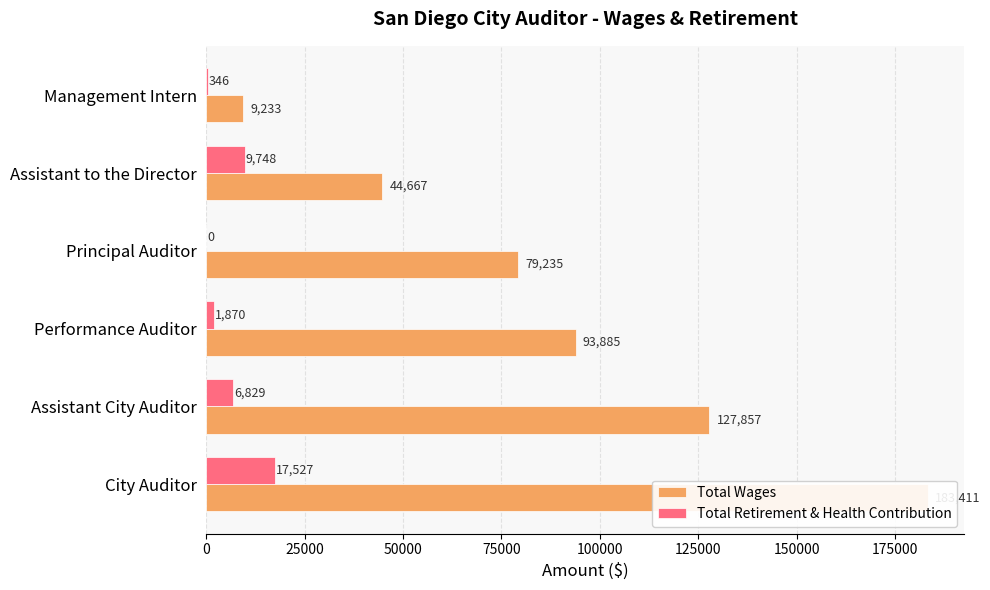

What is the difference between the maximum and minimum values in the Total Wages series?

174178